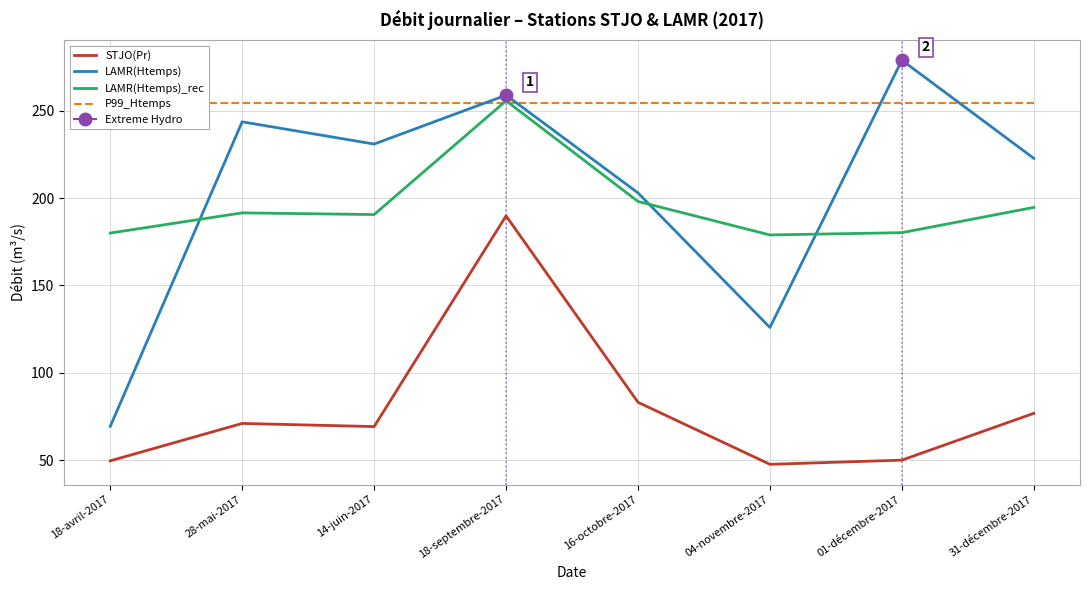

What is the sum of all LAMR(Htemps) values?

1633.3